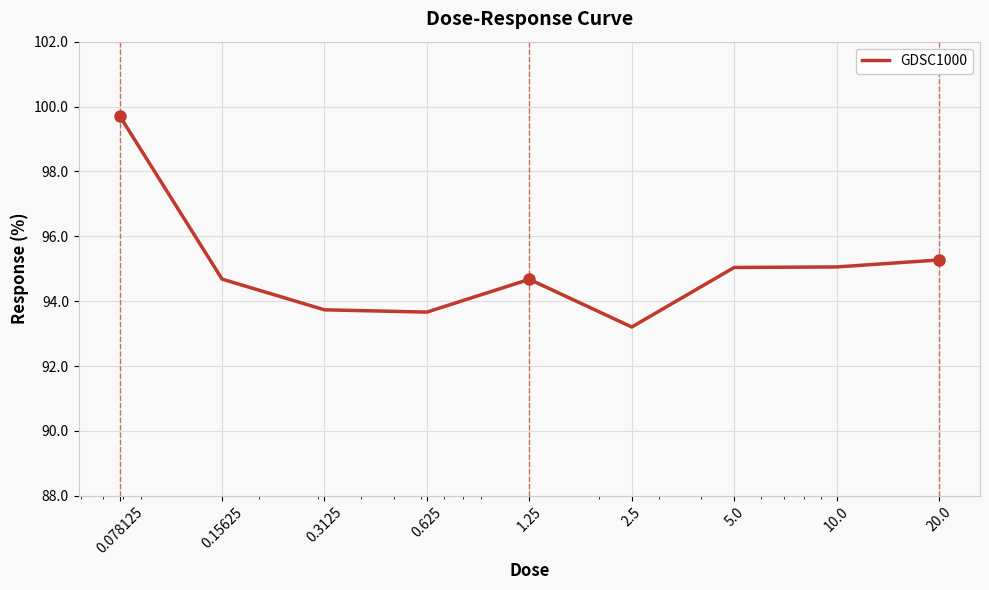

What is the difference between the maximum and minimum values?

6.5